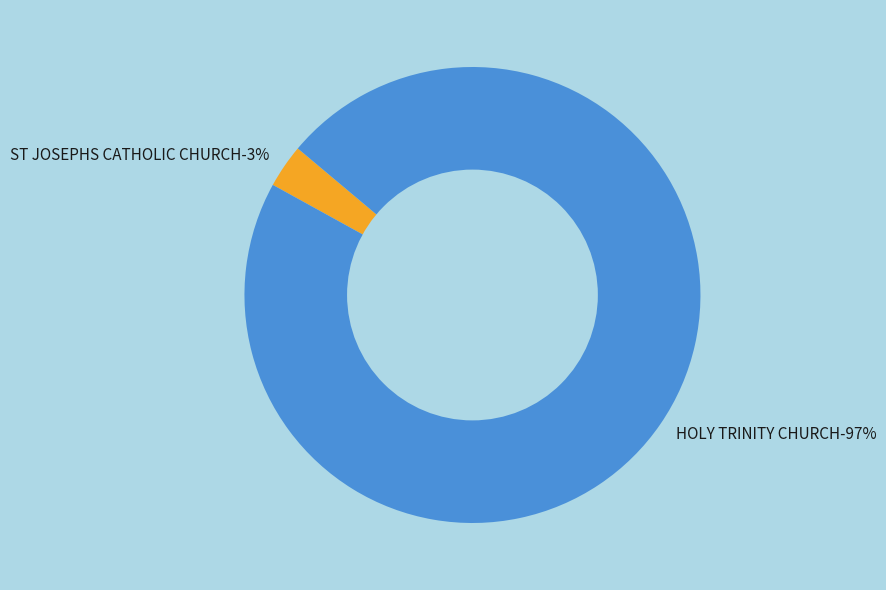

The ST JOSEPHS CATHOLIC CHURCH slice represents 14% of the pie. True or false?

False